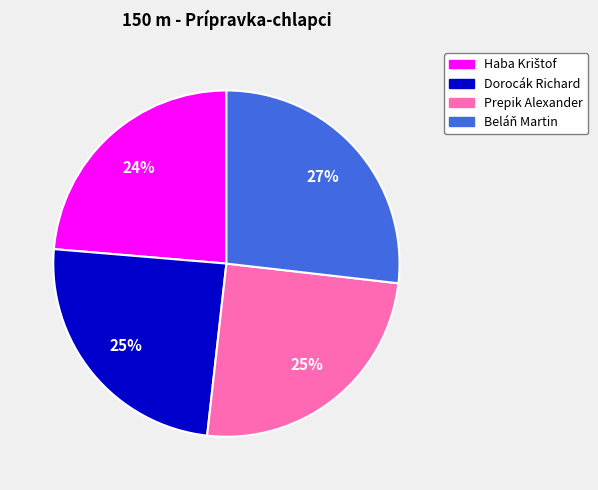

Approximately how many times larger is the value at Dorocák Richard compared to Prepik Alexander?

1.0